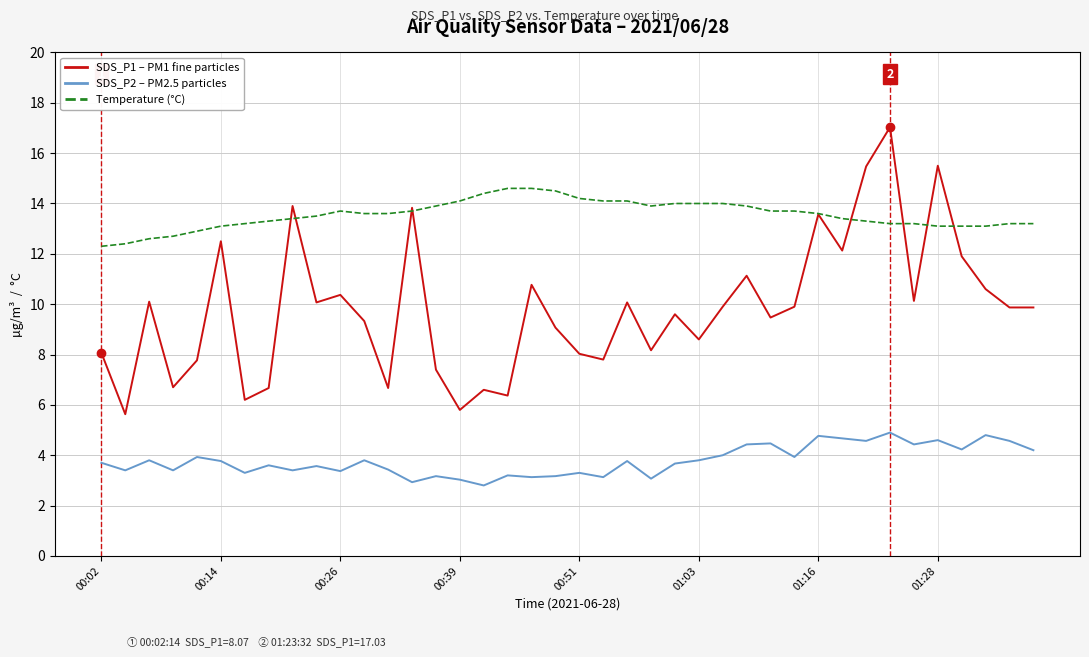

What is the smallest value displayed?

2.8